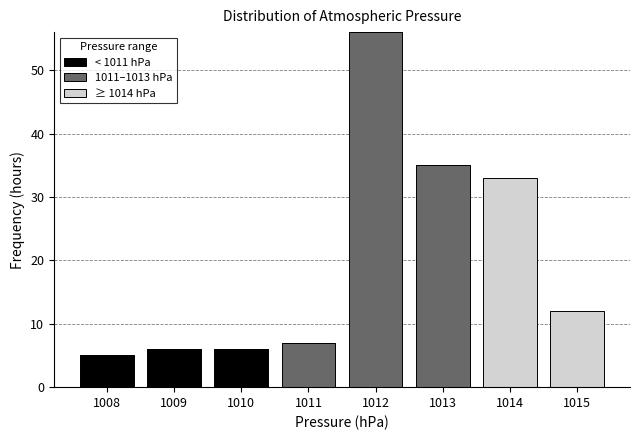

Reading left to right, list the values for the < 1011 hPa series.

1008=5	1009=6	1010=6	1011=0	1012=0	1013=0	1014=0	1015=0